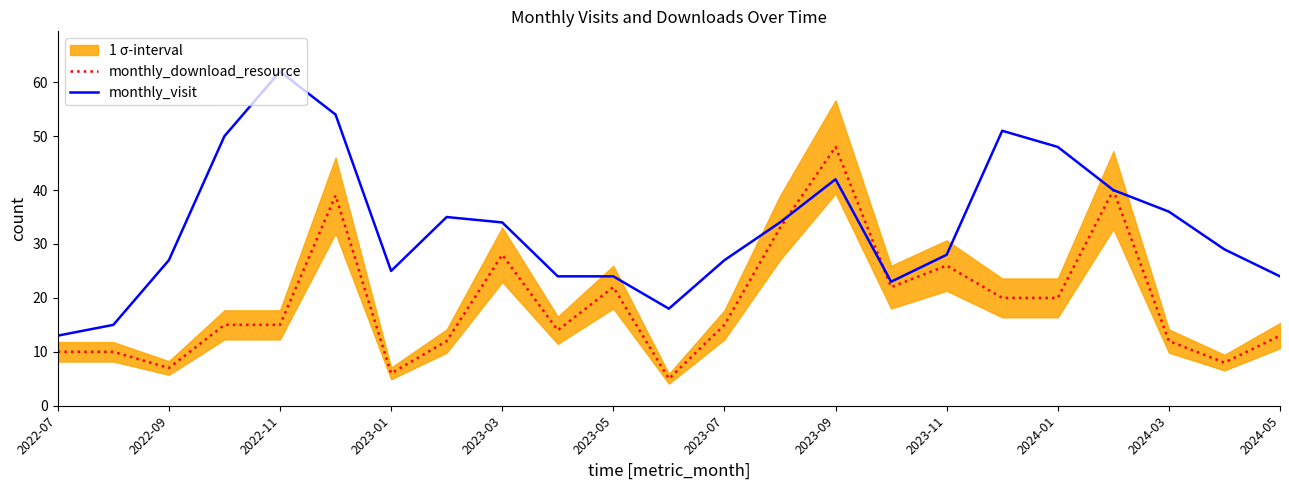

At which category does monthly_visit reach its first local valley?

2023-01